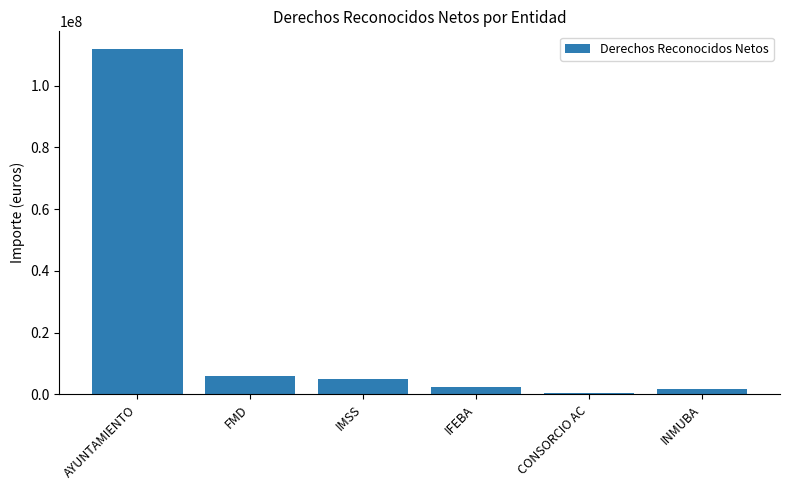

At which category does the chart reach its peak across all series?

AYUNTAMIENTO